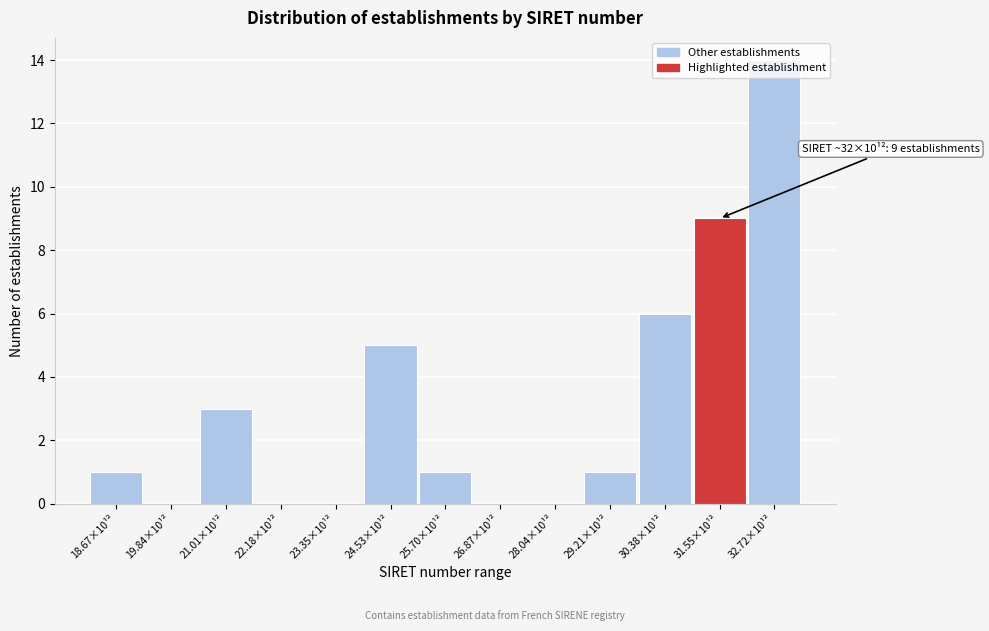

Approximately how many times larger is the value at 30.38×10¹² compared to 21.01×10¹²?

2.0